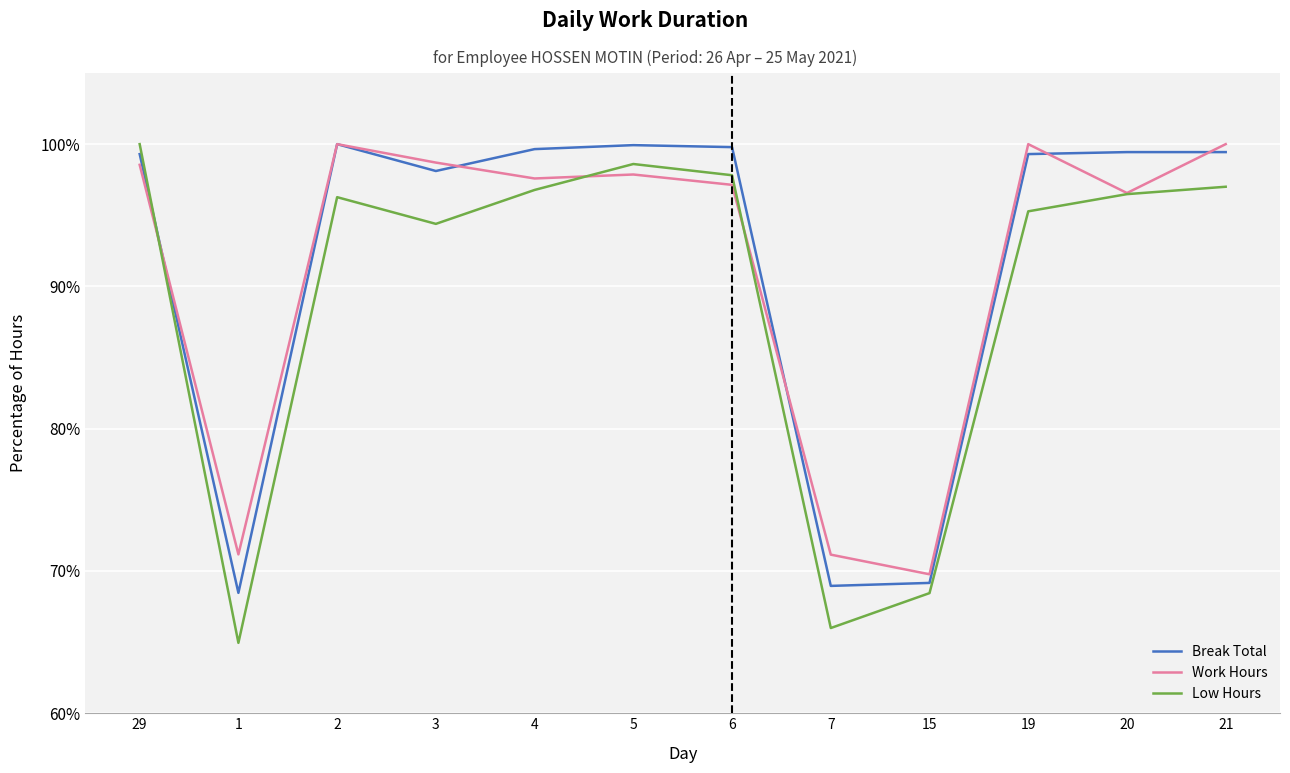

The Break Total series shows 27.6 at 7. True or false?

False